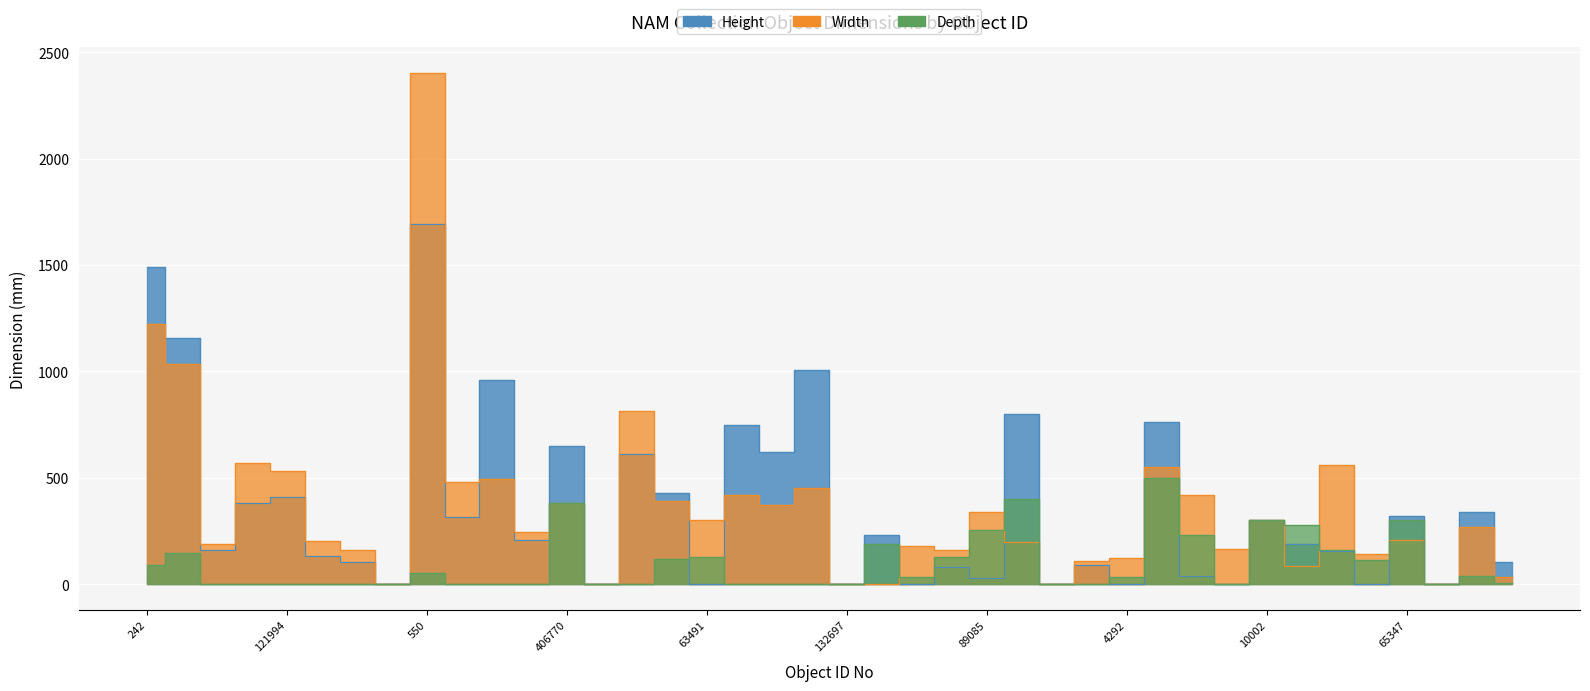

What is the average value of the Depth series?

97